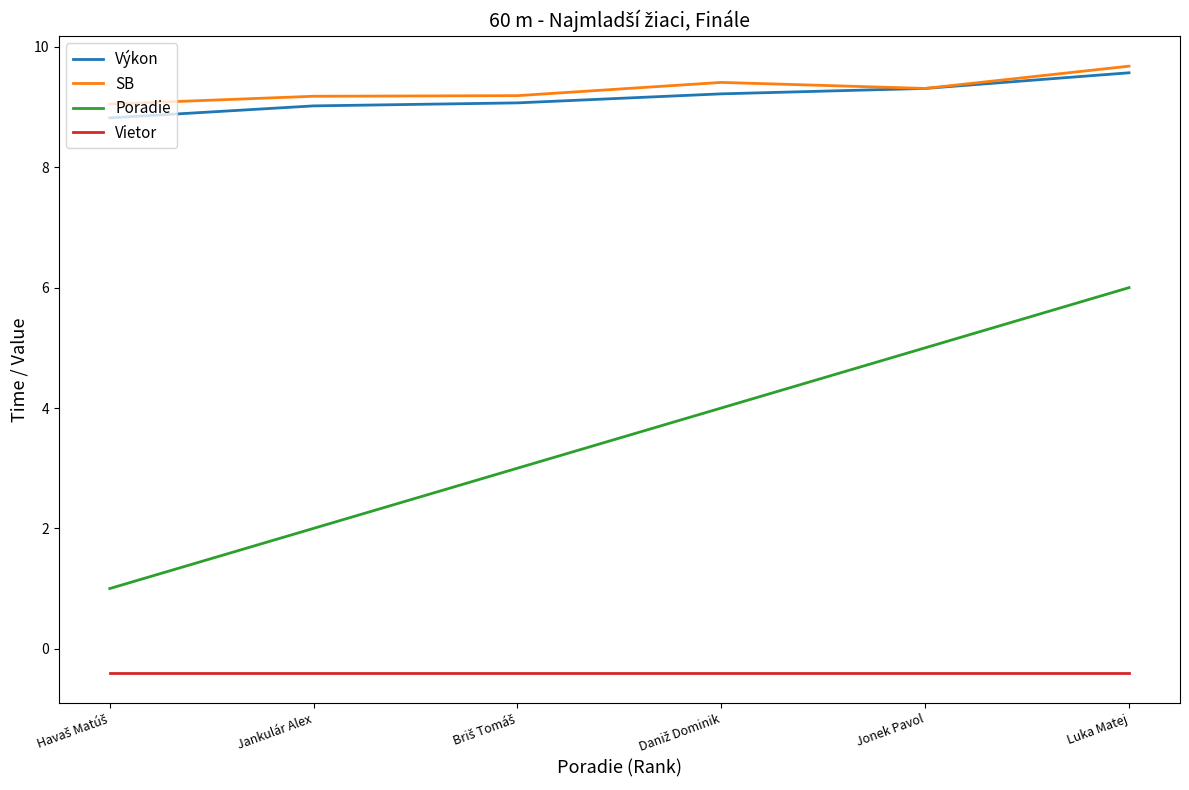

Which category has the highest value in the Výkon series?

Luka Matej